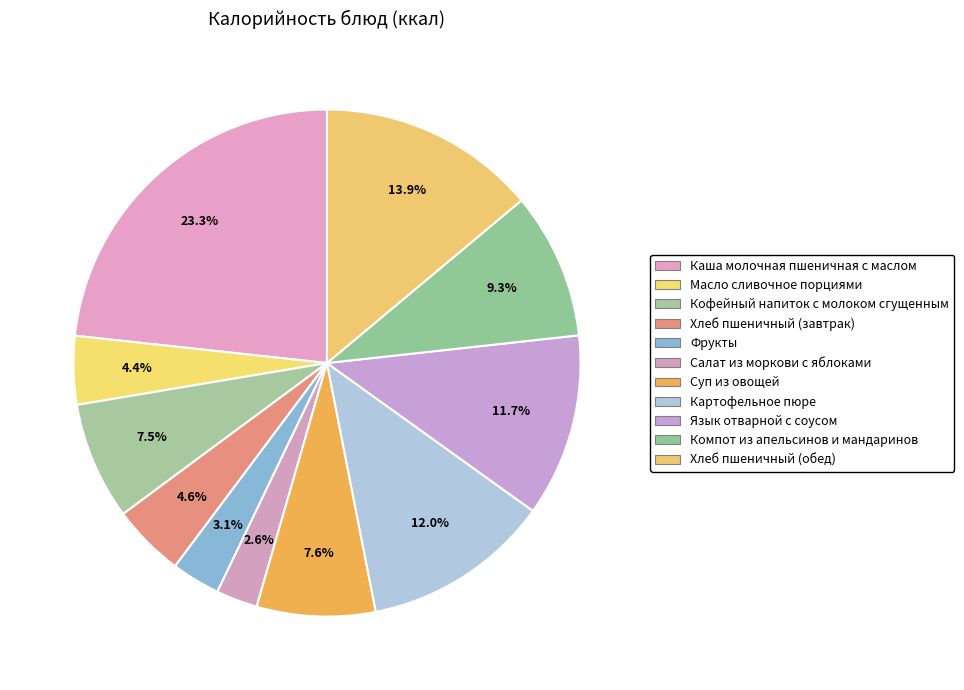

Does Фрукты represent more than half of the total?

No